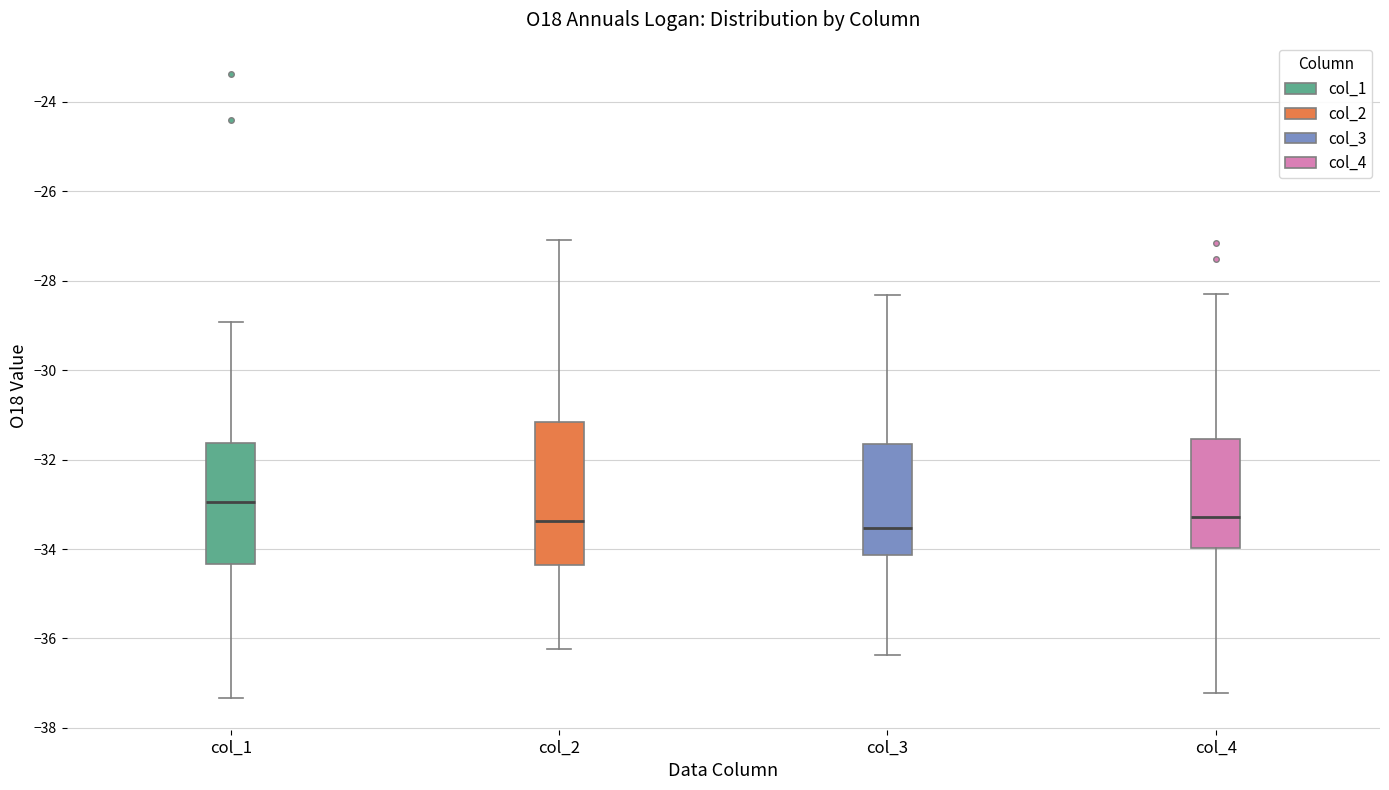

Comparing the boxes themselves (not the whiskers), which one is the tallest?

col_2